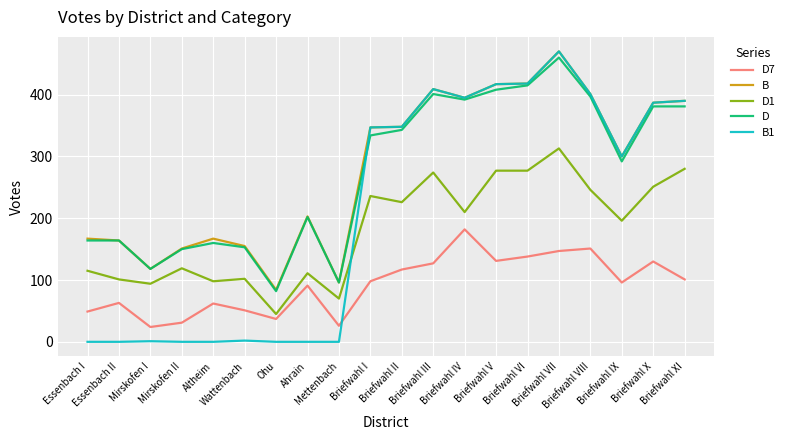

True or false: D1 and D7 cross at least once.

False